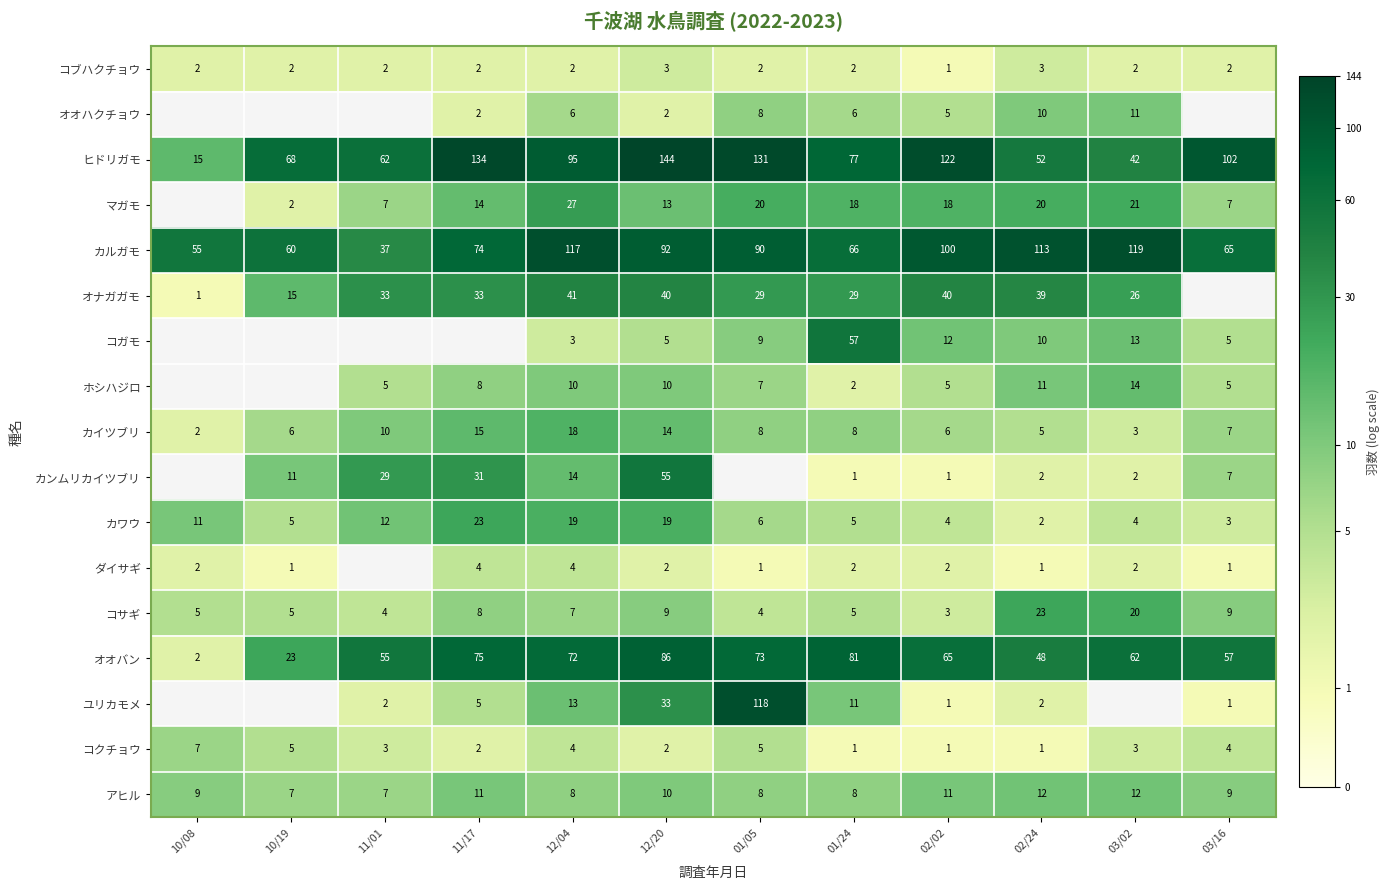

Is the value of ホシハジロ at 12/20 greater than the value of カルガモ at 02/24?

No